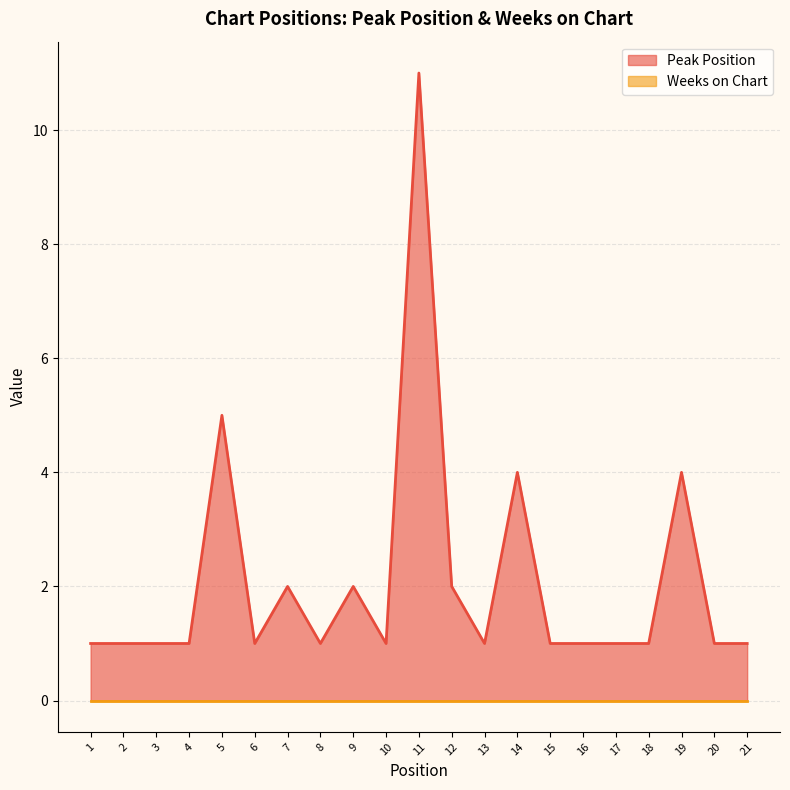

List the labels in order of value, largest first.

11, 5, 14, 19, 7, 9, 12, 1, 2, 3, 4, 6, 8, 10, 13, 15, 16, 17, 18, 20, 21